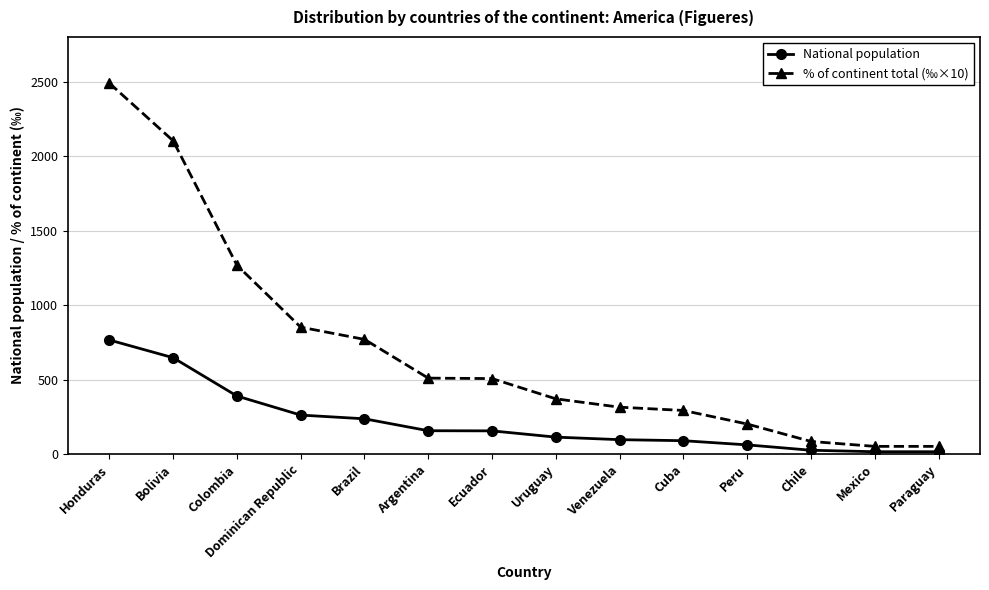

Rank the series at Paraguay from highest to lowest value.

% of continent total (‰×10), National population